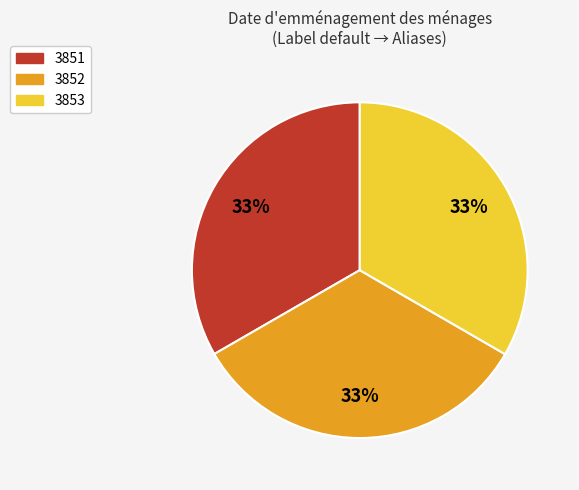

To the nearest percent, what is the combined percentage of 3853 and 3852?

67%